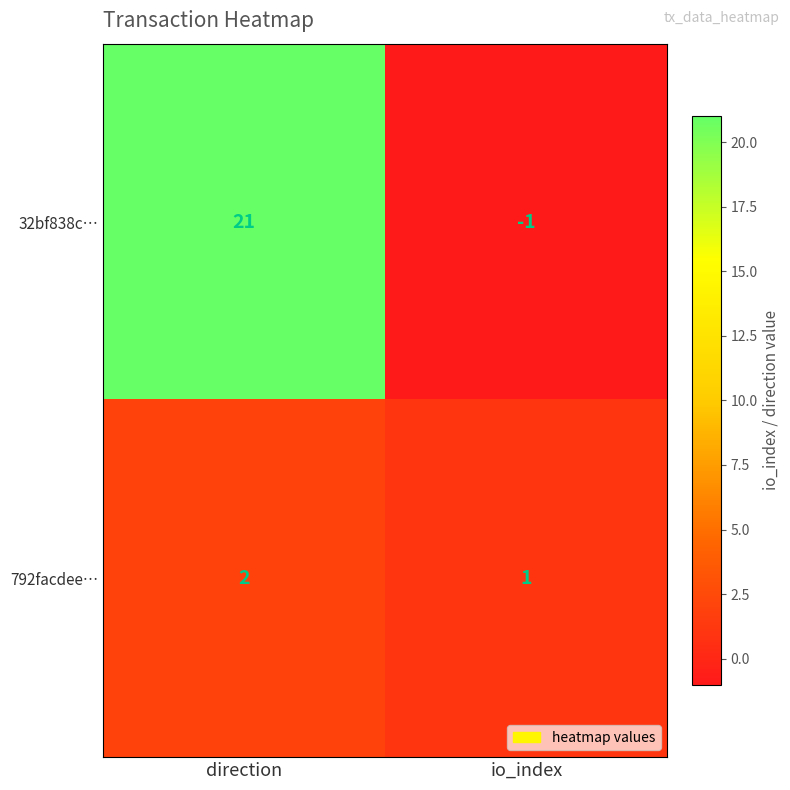

The 792facdee… series shows 2 at direction. True or false?

True